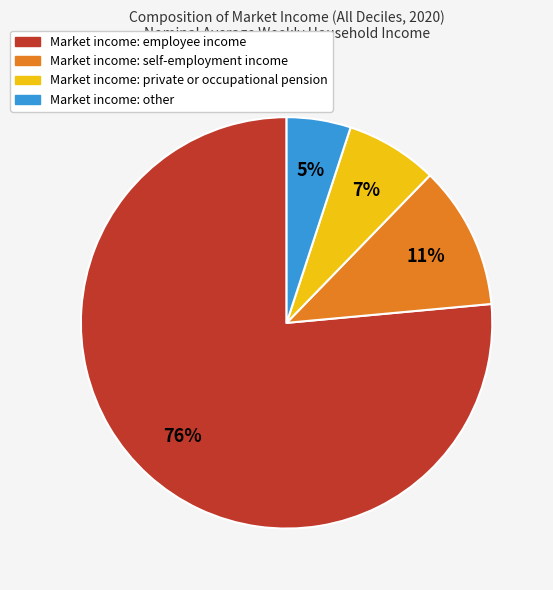

Combined, do Market income: private or occupational pension and Market income: self-employment income account for over 50%?

No